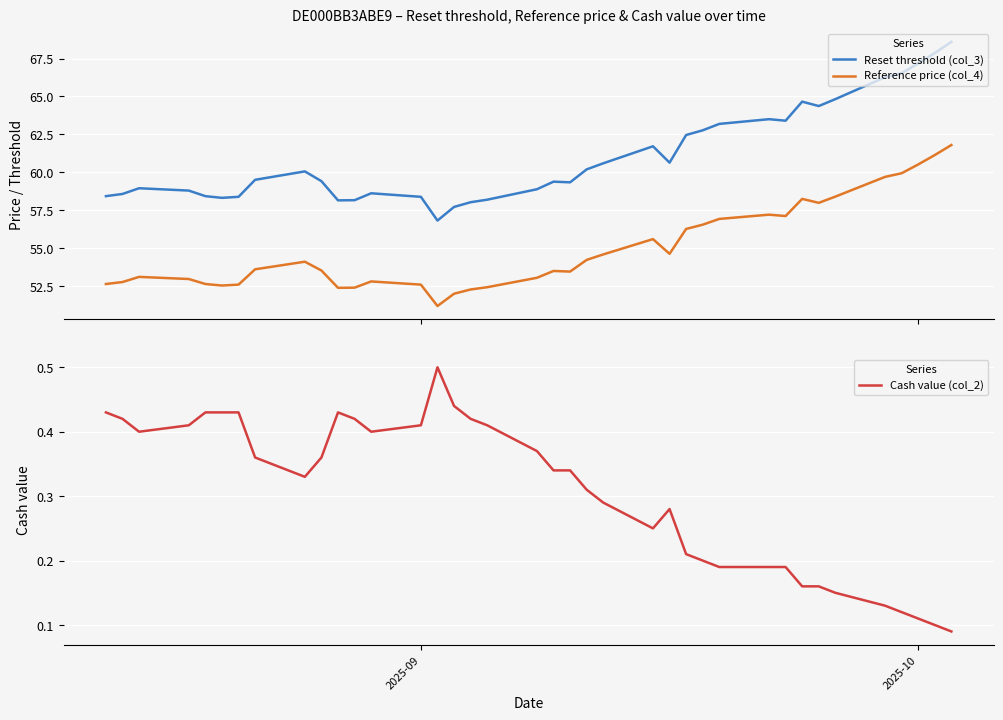

What is the sum of all Reference price (col_4) values?

2089.5